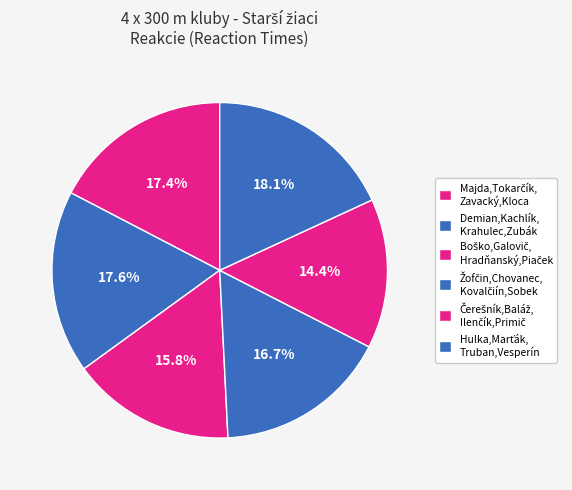

How many segments does this pie chart have?

6